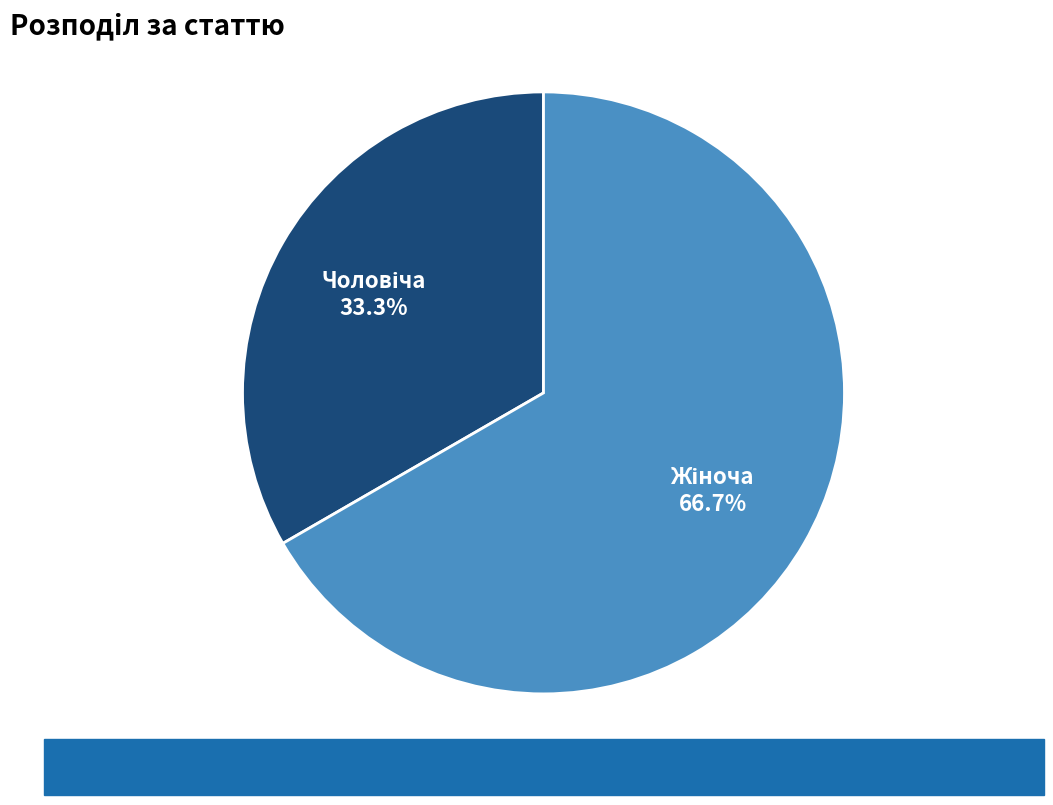

Is there any slice that represents more than half of the pie?

Yes